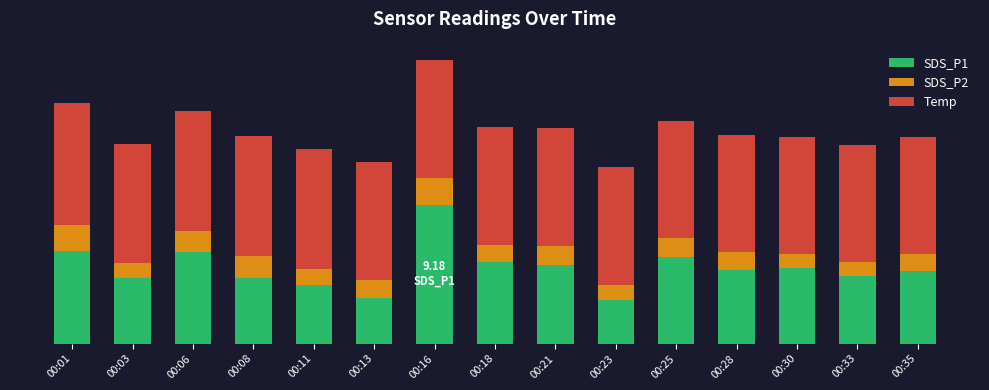

What is the minimum value for SDS_P1?

2.9